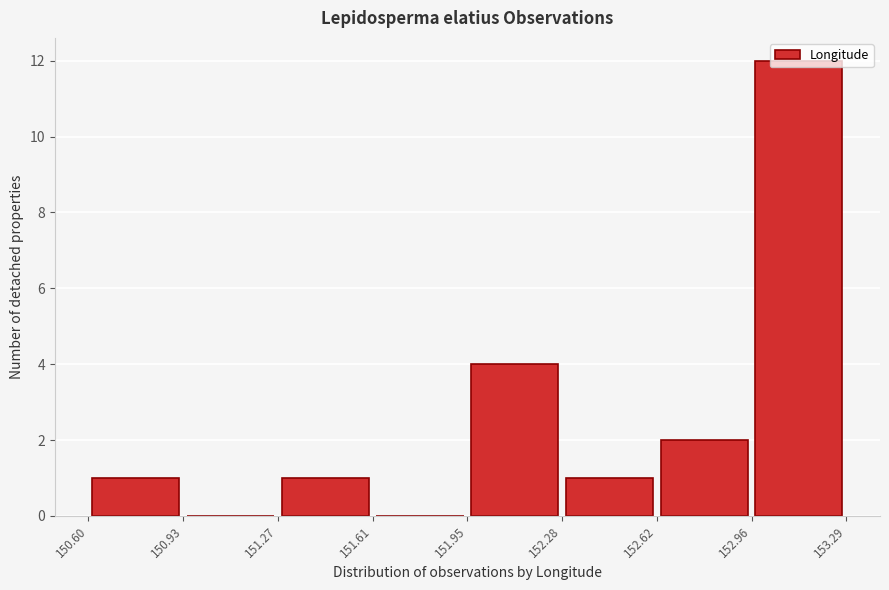

Over which range of the x-axis is the bar tallest?

152.96 to 153.29